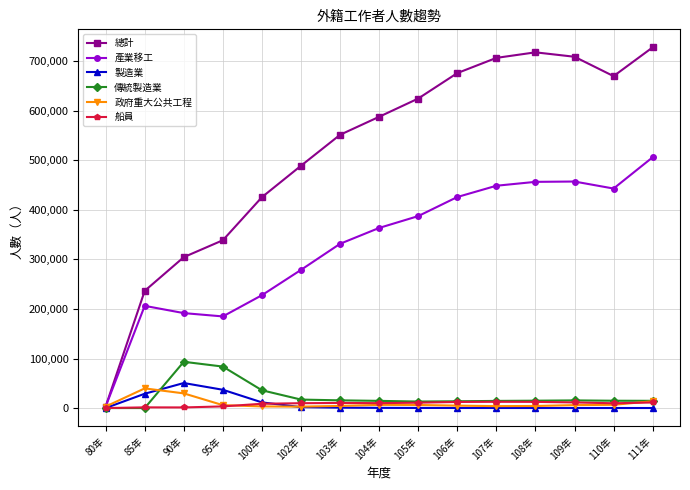

Which series has the largest total across all categories?

總計